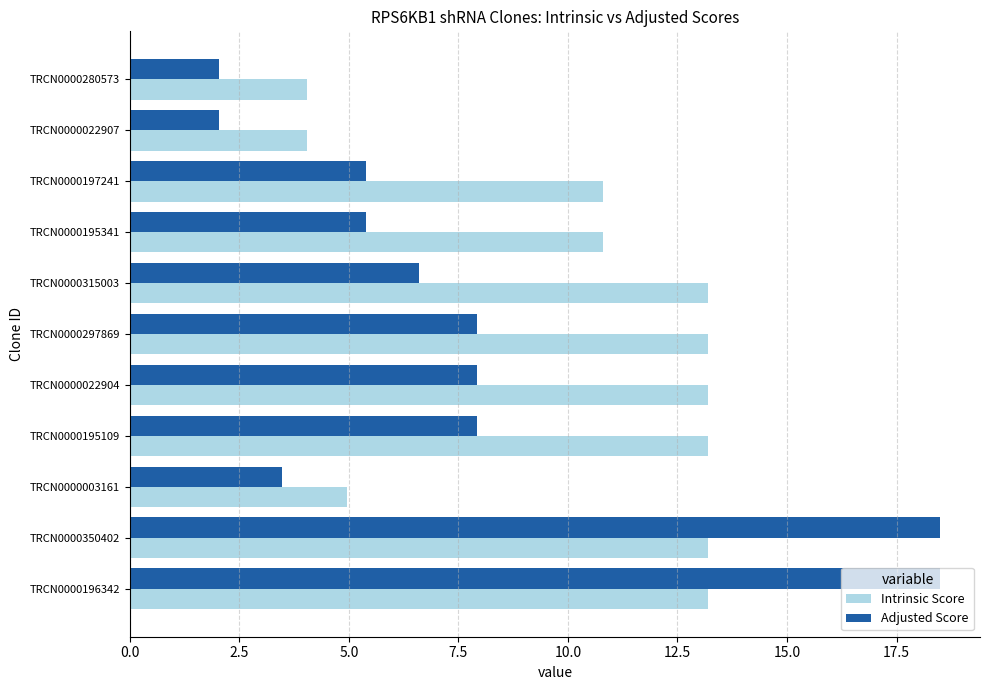

What is the total value across all series at TRCN0000195109?

21.1